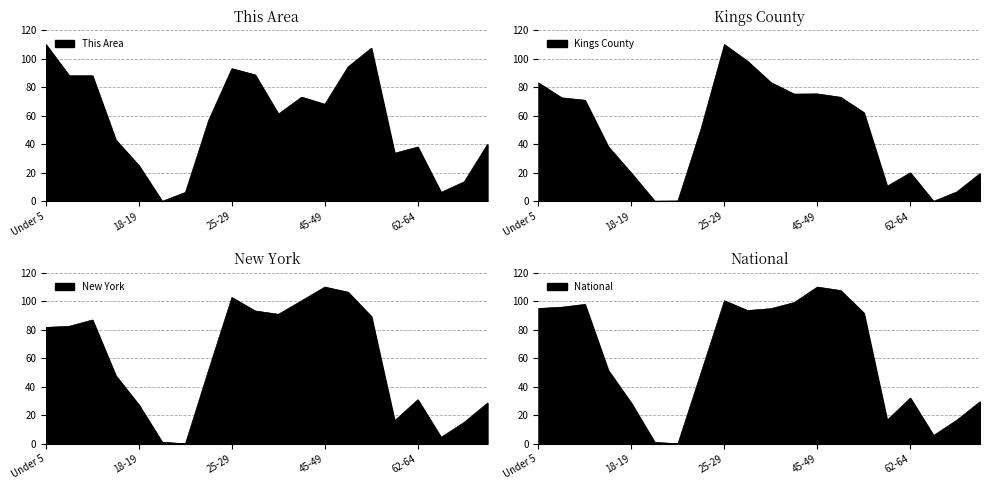

Which series has the largest total across all categories?

National